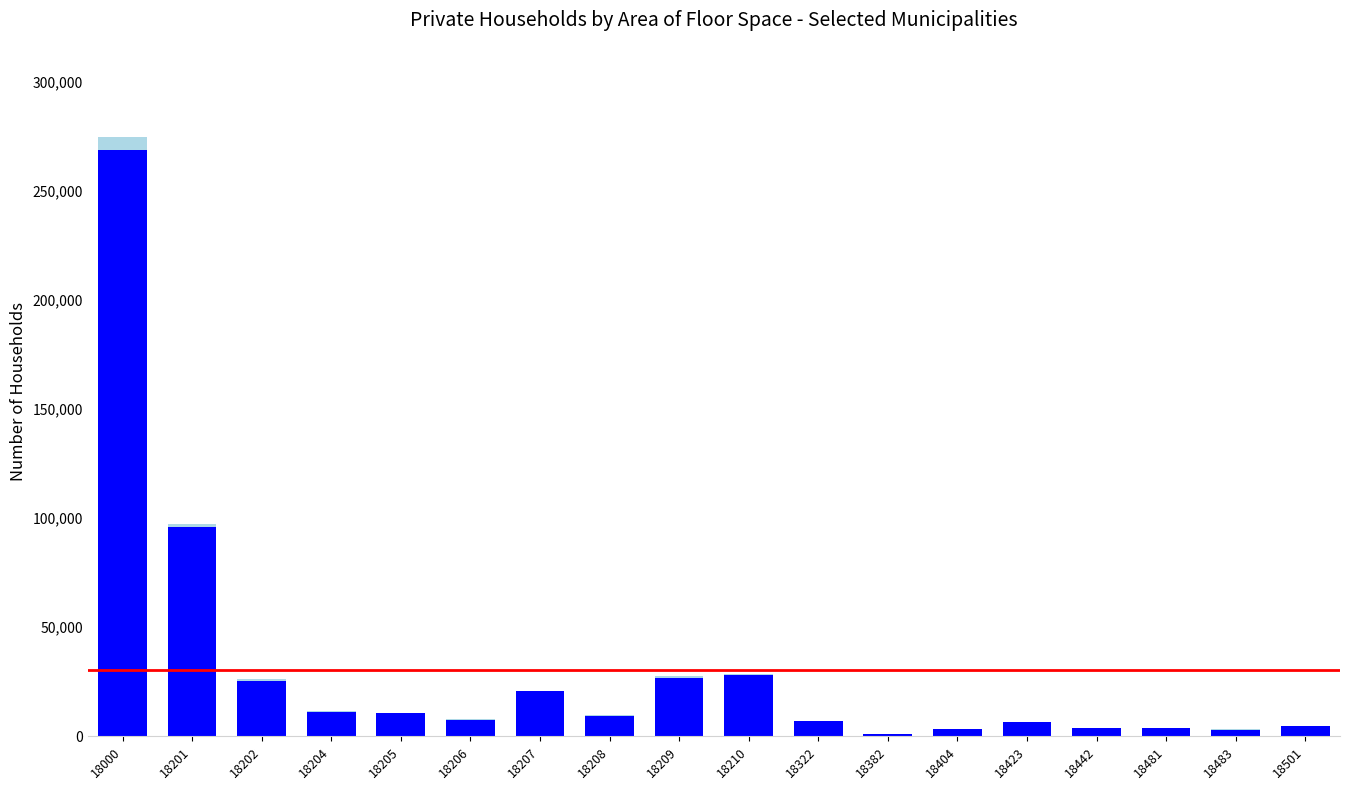

At which category is the sum across all series the highest?

18000